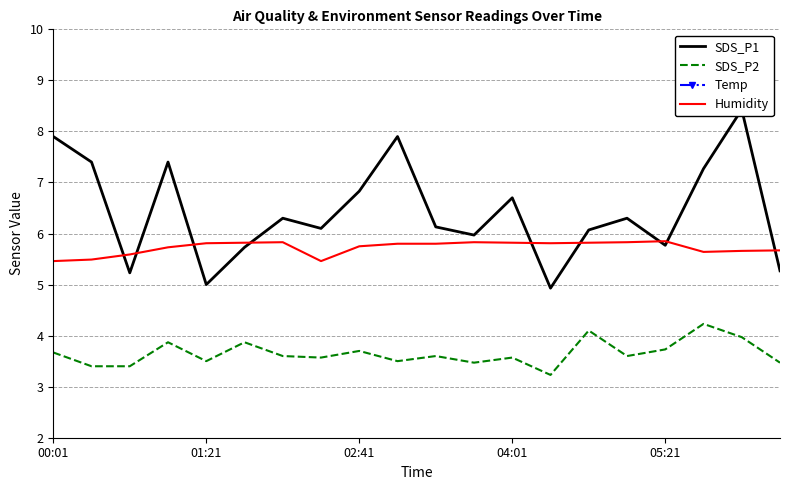

Where does the Temp series first go above 15?

00:01